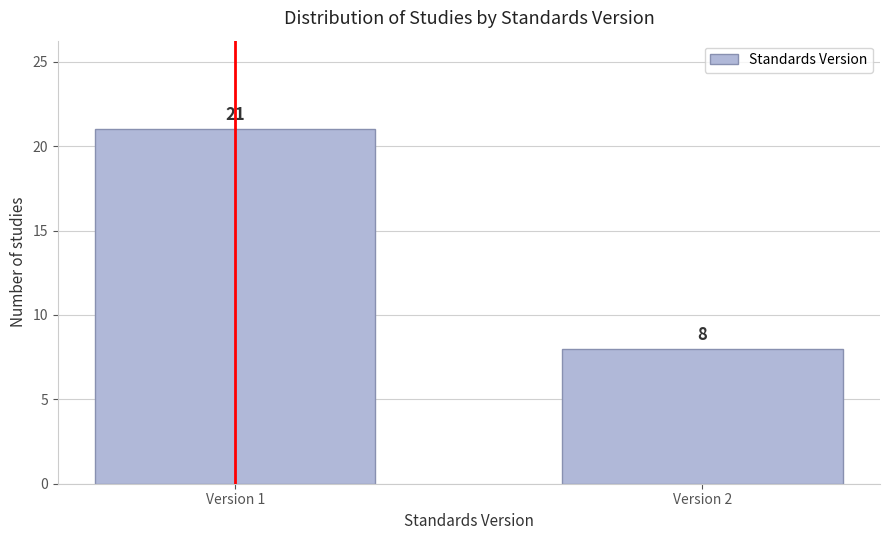

Reading right to left, list all the values displayed in this chart.

Version 2=8	Version 1=21